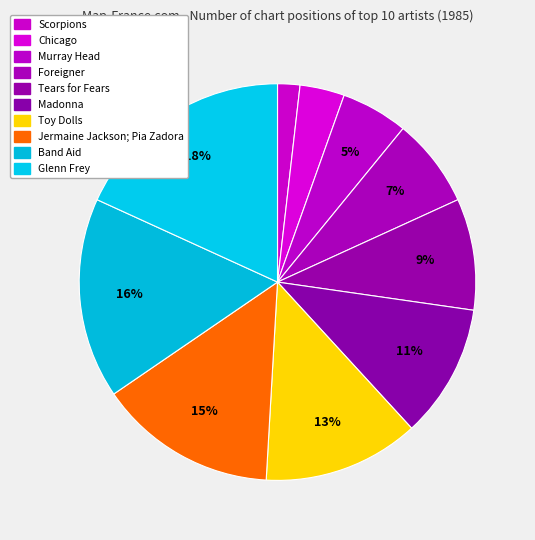

How many slices are in this pie chart?

10